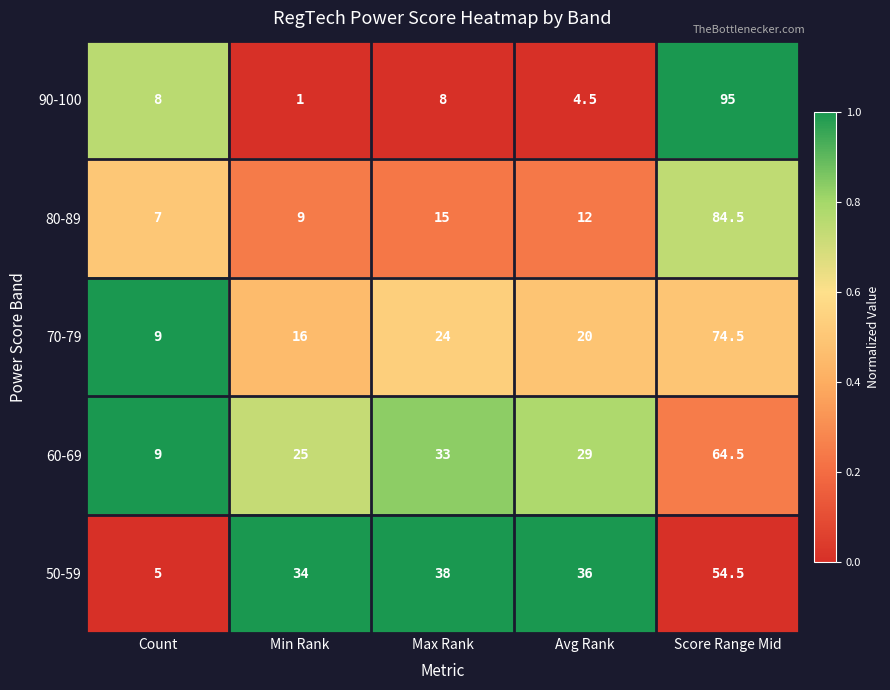

What is the lowest value of the 70-79 series?

9.0